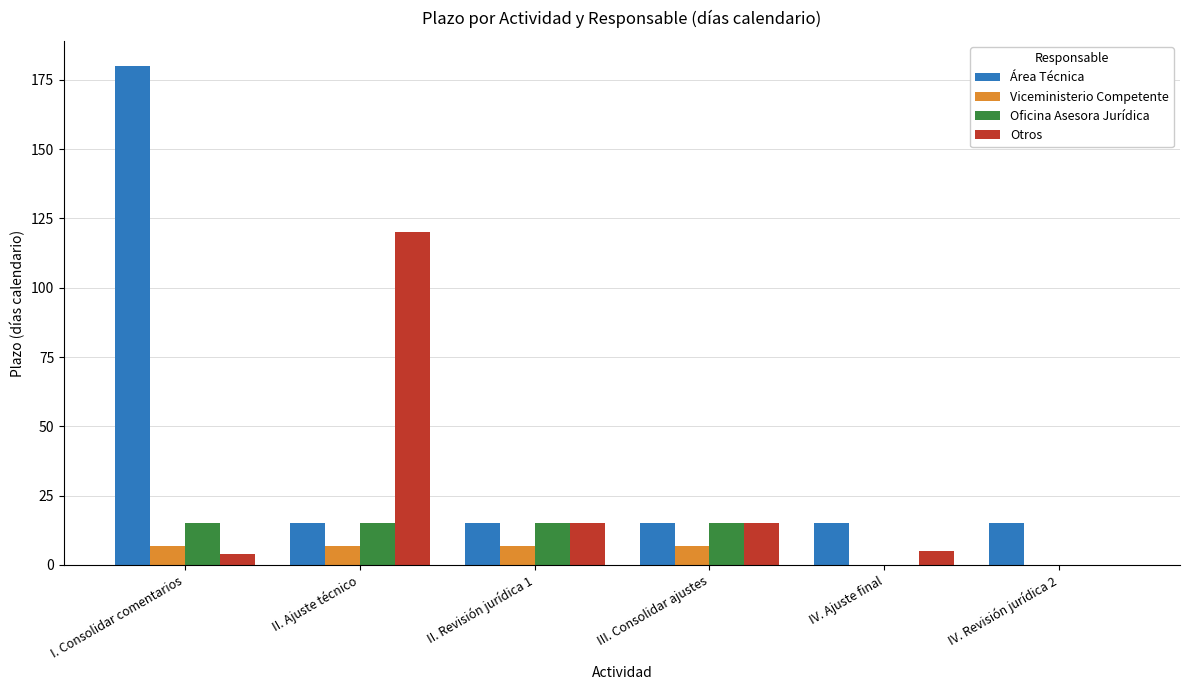

What is the maximum value shown in the chart?

180